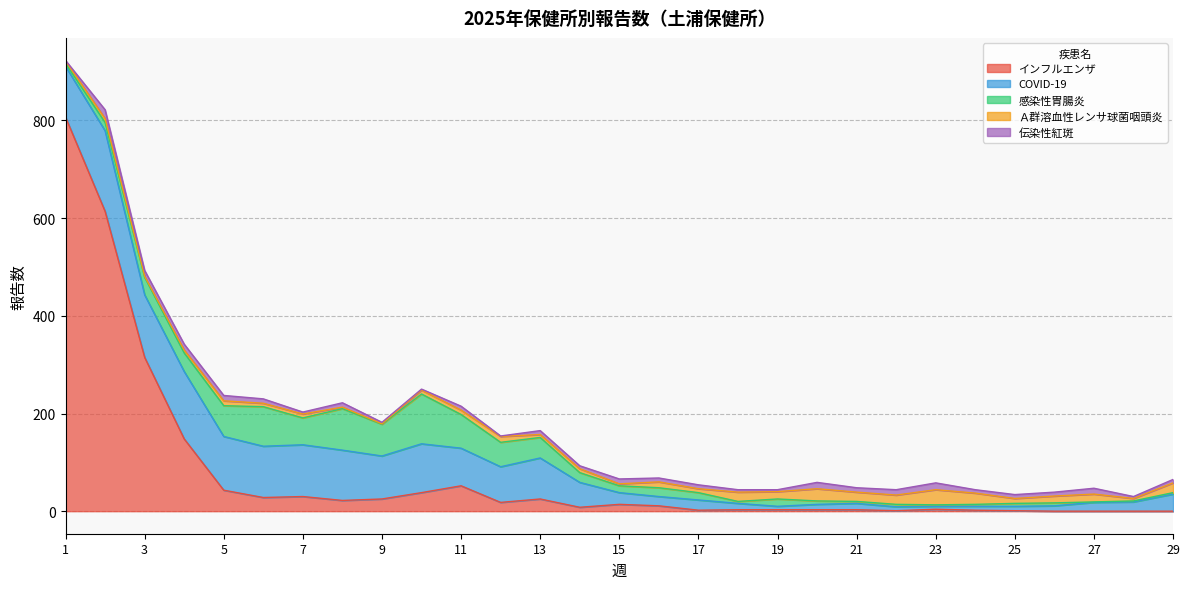

What are all the series names shown in the legend?

インフルエンザ, COVID-19, 感染性胃腸炎, Ａ群溶血性レンサ球菌咽頭炎, 伝染性紅斑